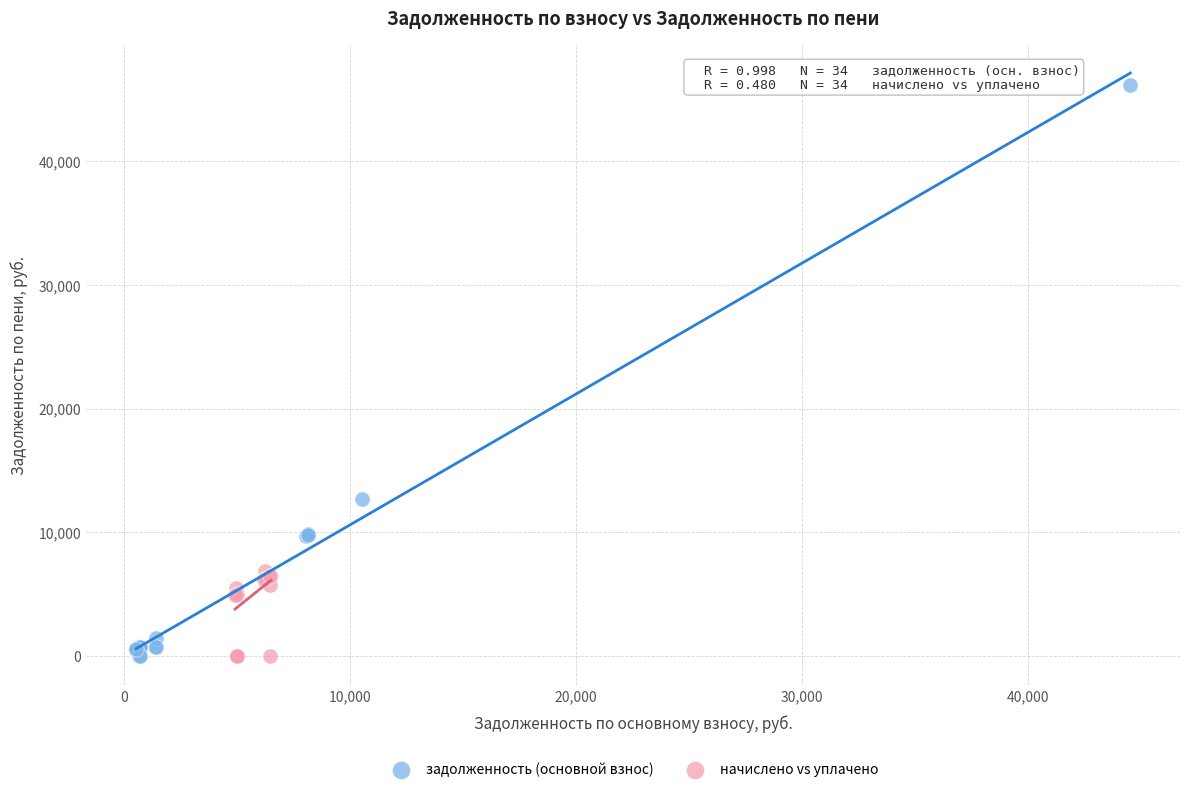

Which series has the widest spread of Y values?

задолженность (основной взнос)